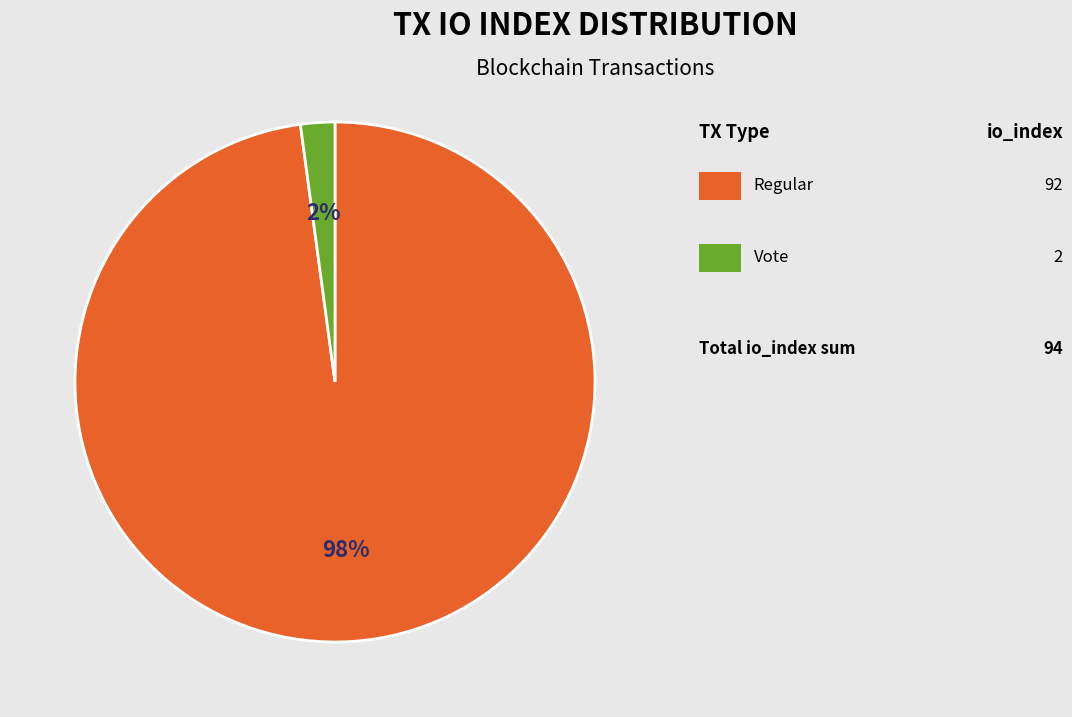

To the nearest percent, what is the average slice percentage?

50%